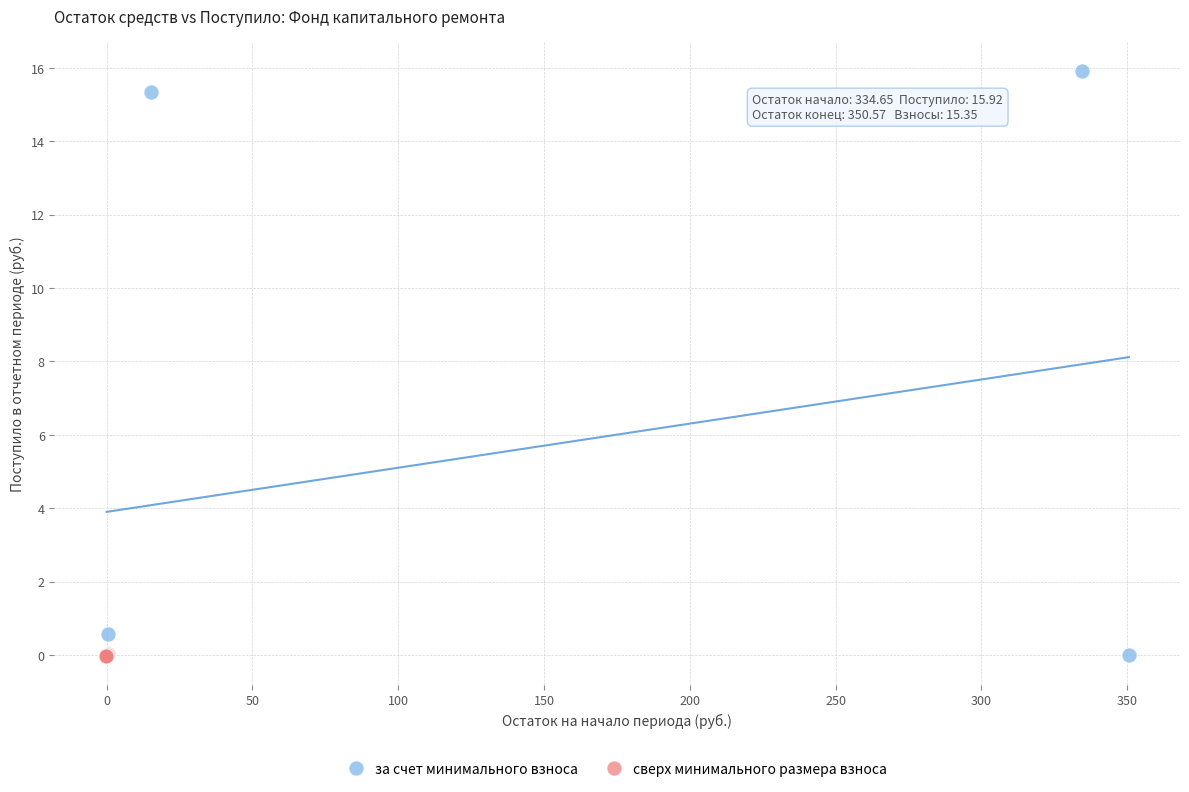

Which series has the largest Y range (max minus min)?

за счет минимального взноса